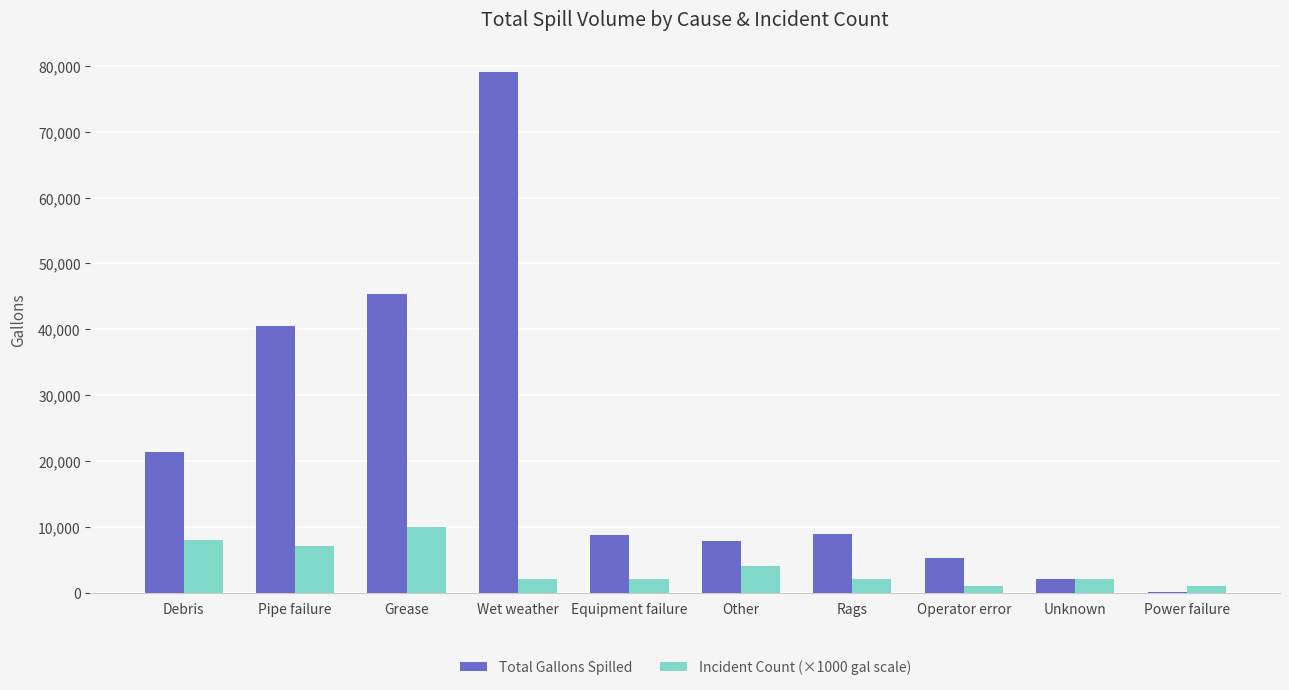

Which category has the highest value in the Incident Count (×1000 gal scale) series?

Grease